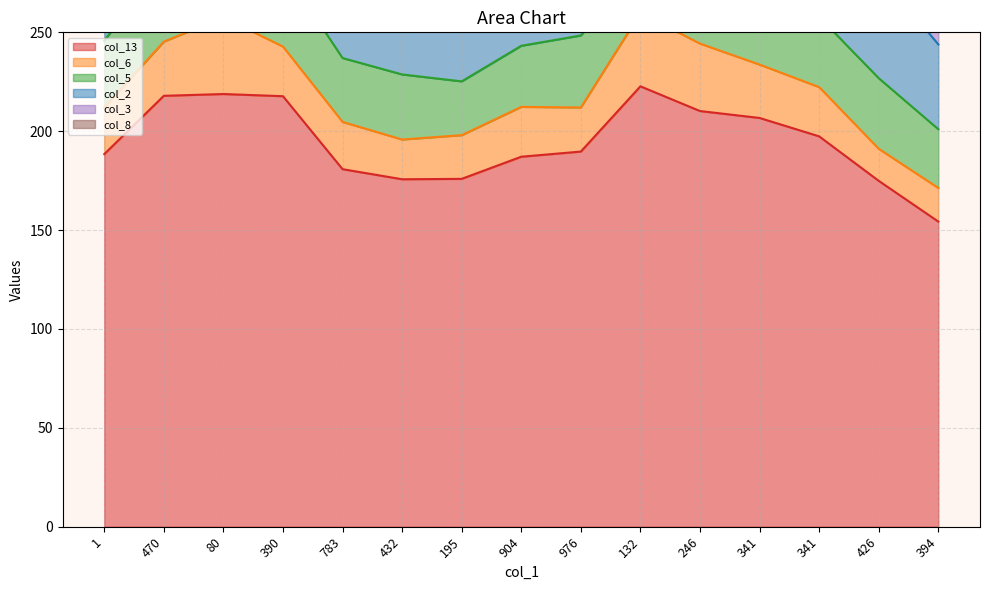

Which has a higher value, 1 or 783?

1